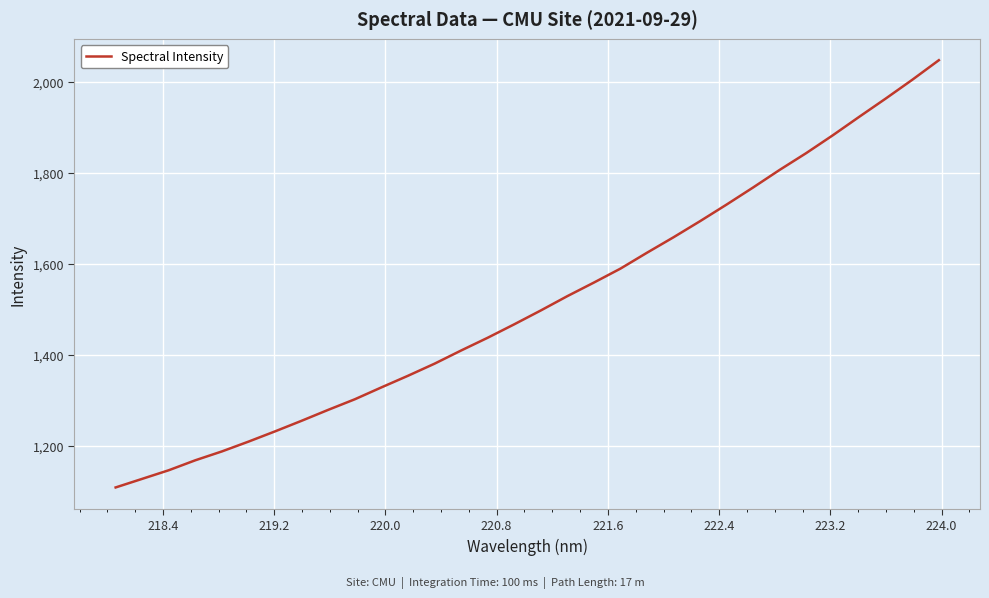

How many distinct data groups are displayed?

1